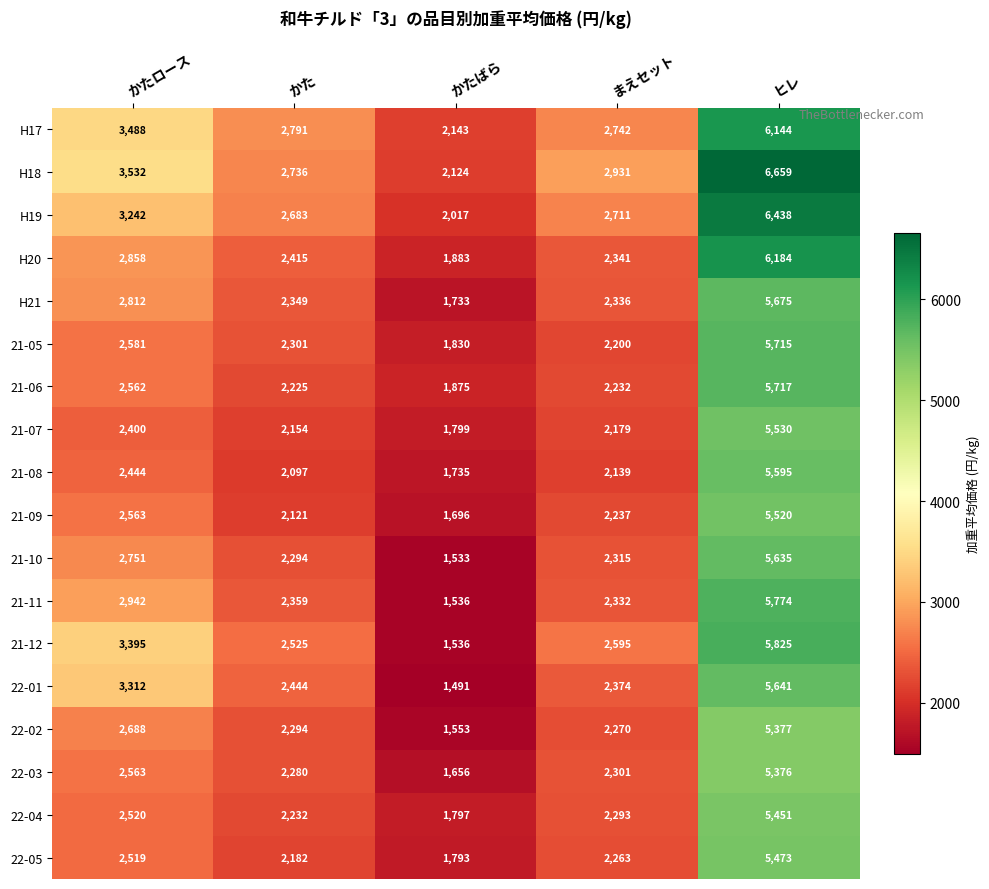

Count the number of data series in this chart.

18